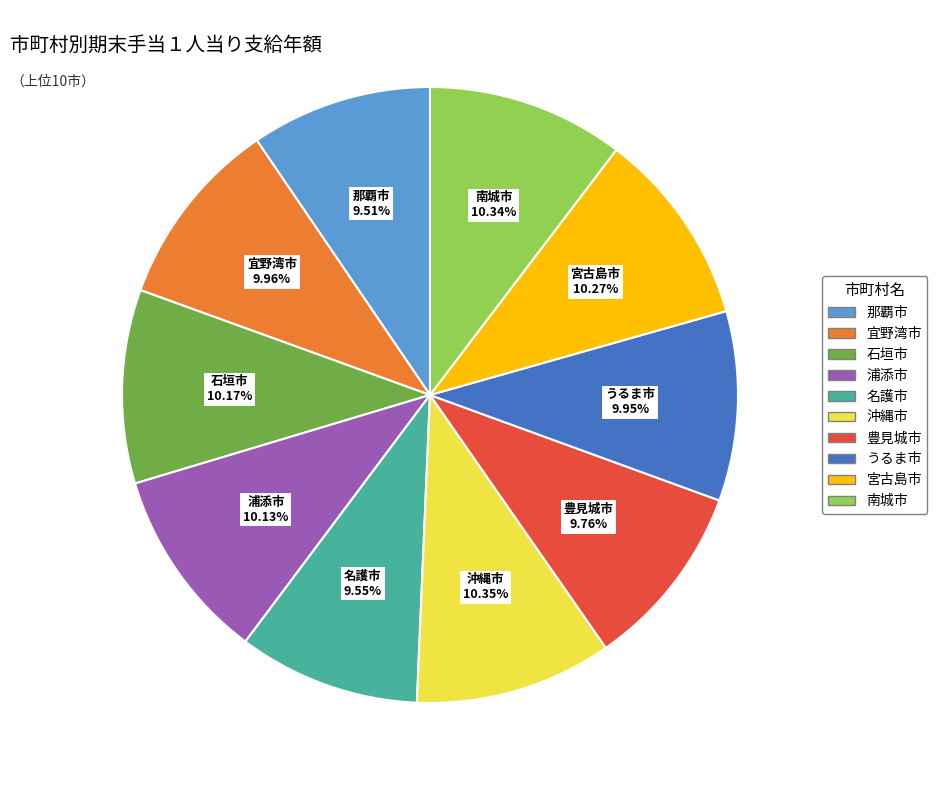

How many segments does this pie chart have?

10